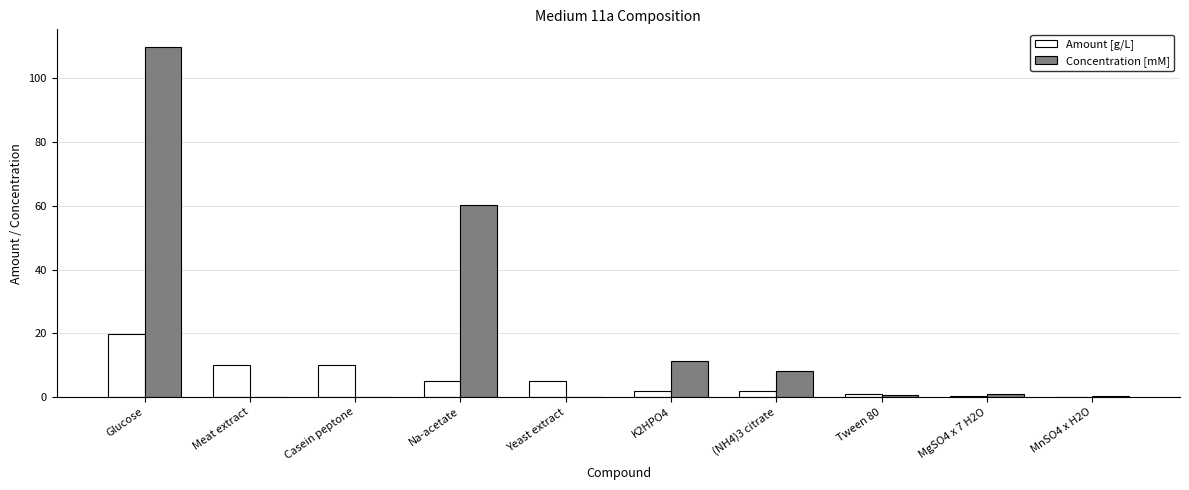

Which category has the highest value in the Concentration [mM] series?

Glucose